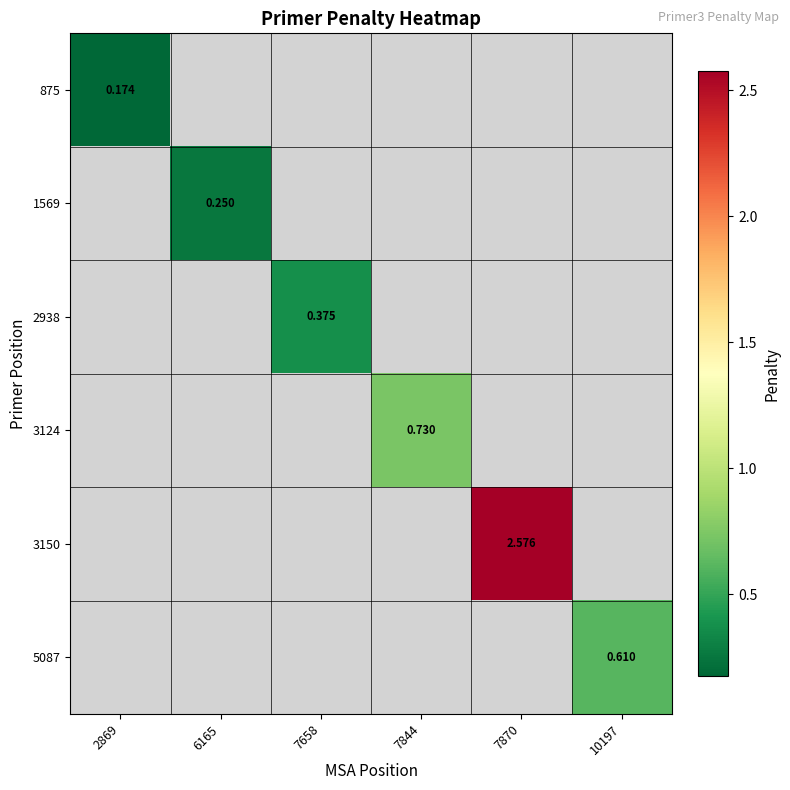

Which series has the widest spread of values?

875